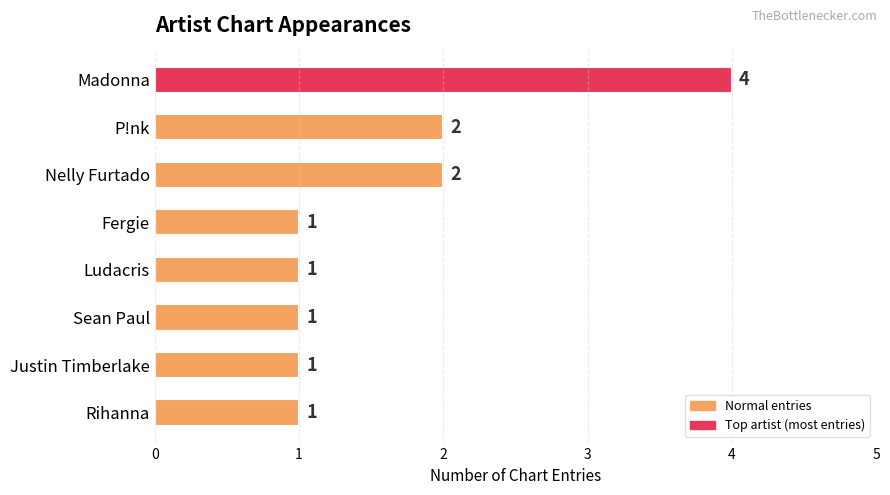

True or false: the data shows 2 at Nelly Furtado.

True